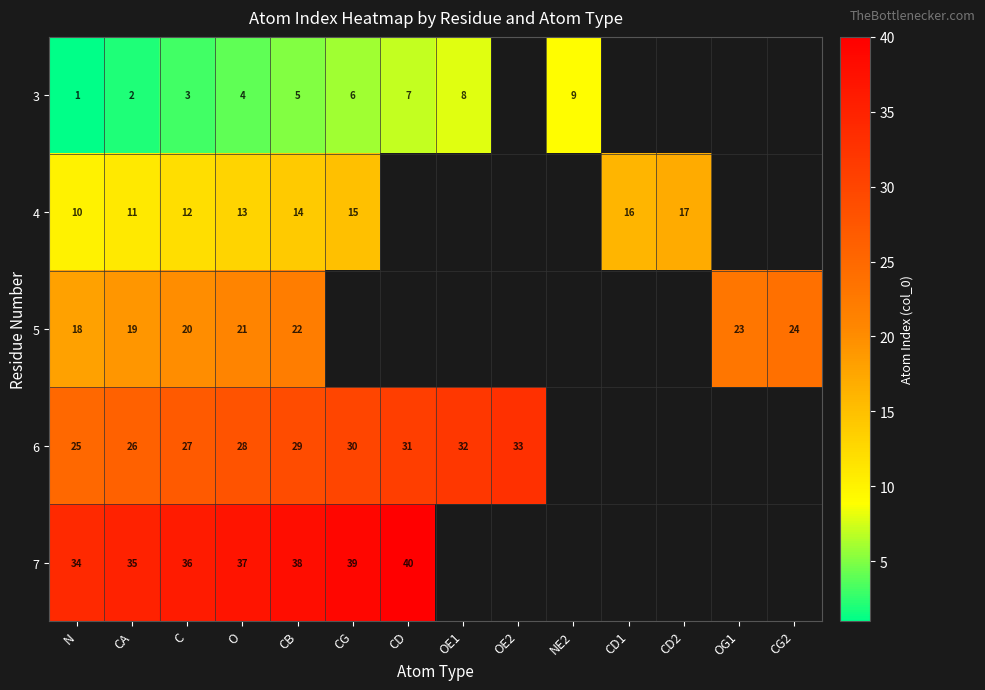

How many categories are shown in the chart?

14